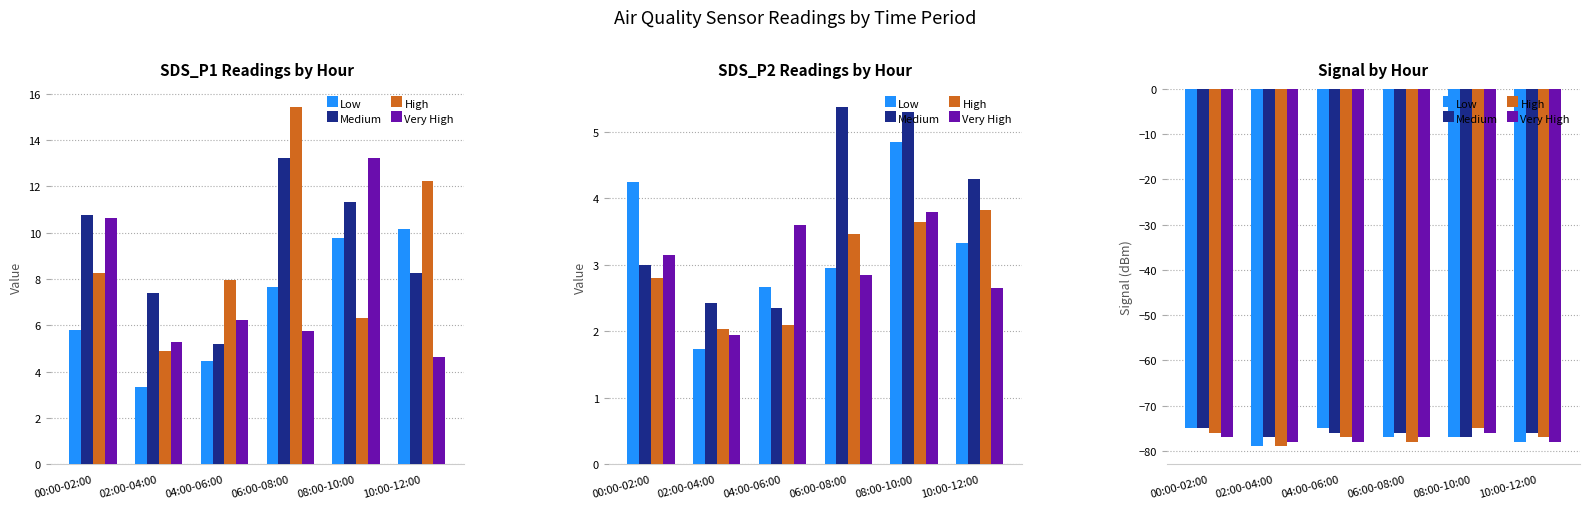

Where is High nearest to the value -77?

04:00-06:00